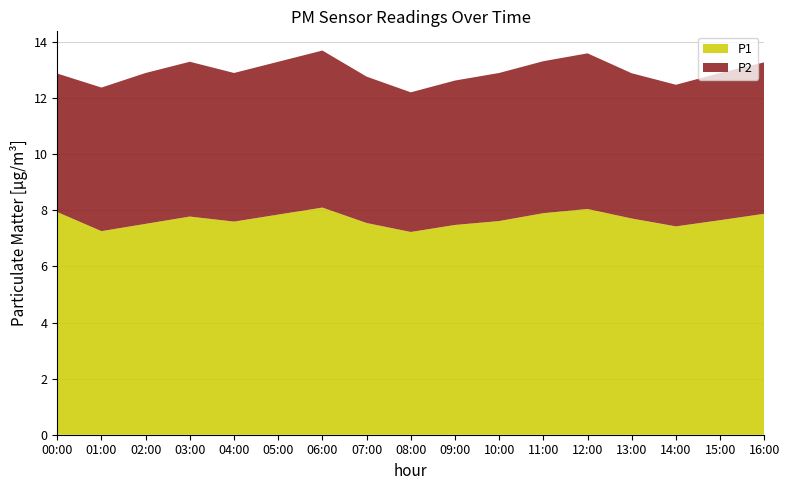

Reading right to left, what are all the values shown in this chart?

P1: 16:00=7.9	15:00=7.7	14:00=7.4	13:00=7.7	12:00=8.1	11:00=7.9	10:00=7.6	09:00=7.5	08:00=7.2	07:00=7.5	06:00=8.1	05:00=7.8	04:00=7.6	03:00=7.8	02:00=7.5	01:00=7.3	00:00=7.9
P2: 16:00=5.4	15:00=5.2	14:00=5.0	13:00=5.2	12:00=5.5	11:00=5.4	10:00=5.3	09:00=5.2	08:00=5.0	07:00=5.2	06:00=5.6	05:00=5.5	04:00=5.3	03:00=5.5	02:00=5.4	01:00=5.1	00:00=4.9